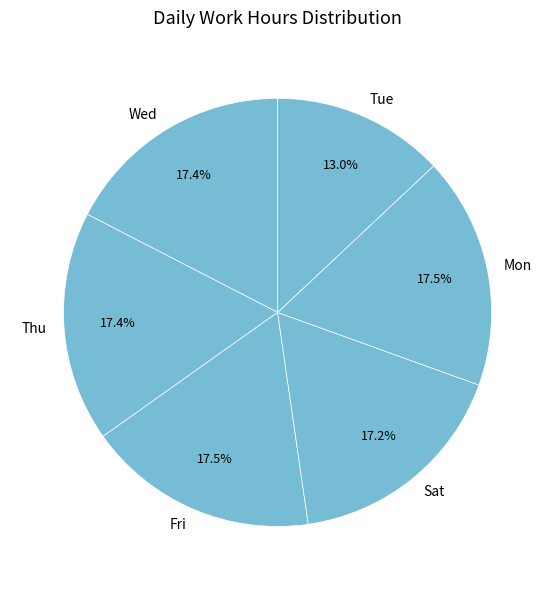

Approximately how many times larger is the value at Tue compared to Fri?

0.7